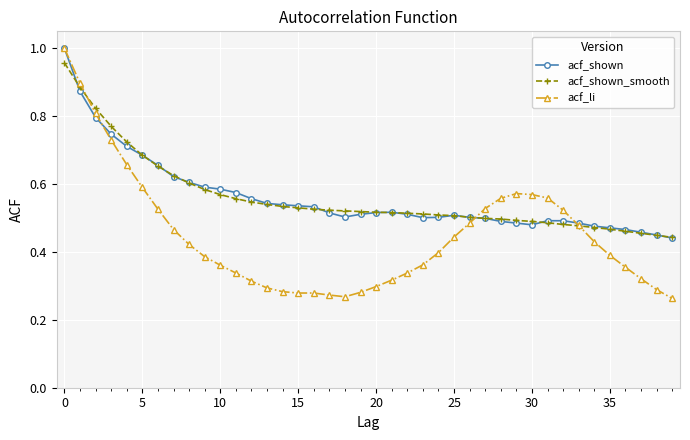

Does the chart display data point markers on the line(s)?

Yes